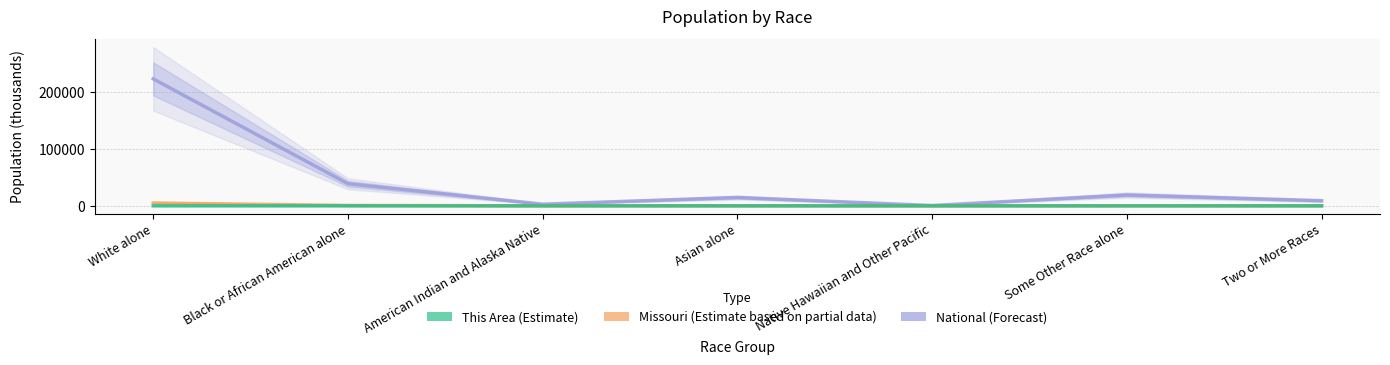

True or false: National has a value of 353826.8 at White alone.

False